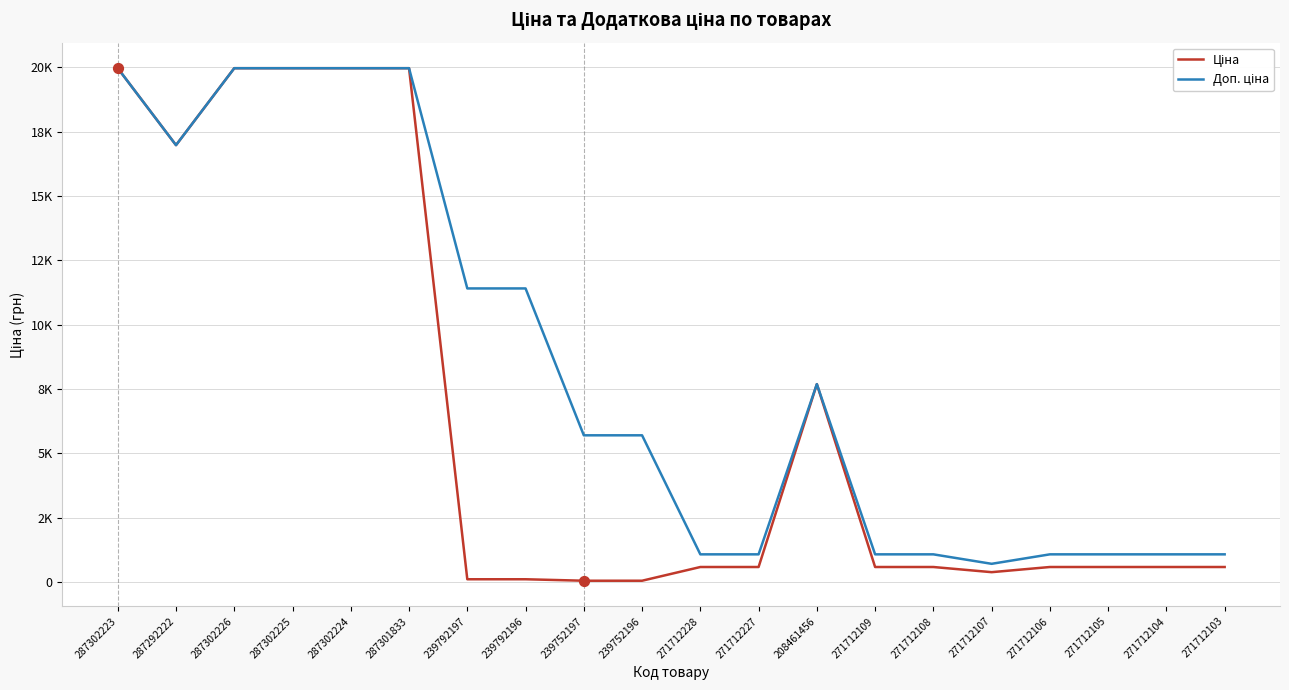

Is this an area chart (filled region under the line)?

No